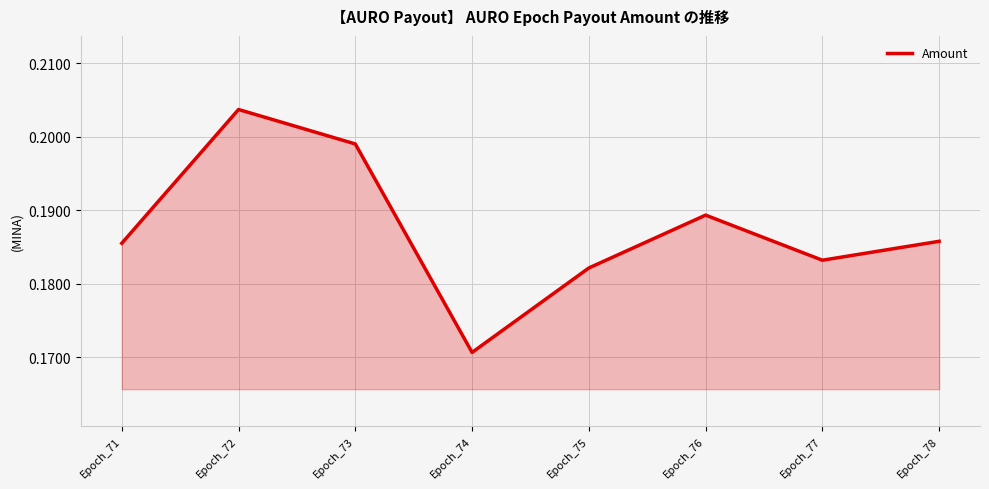

Count the number of categories in the chart.

8